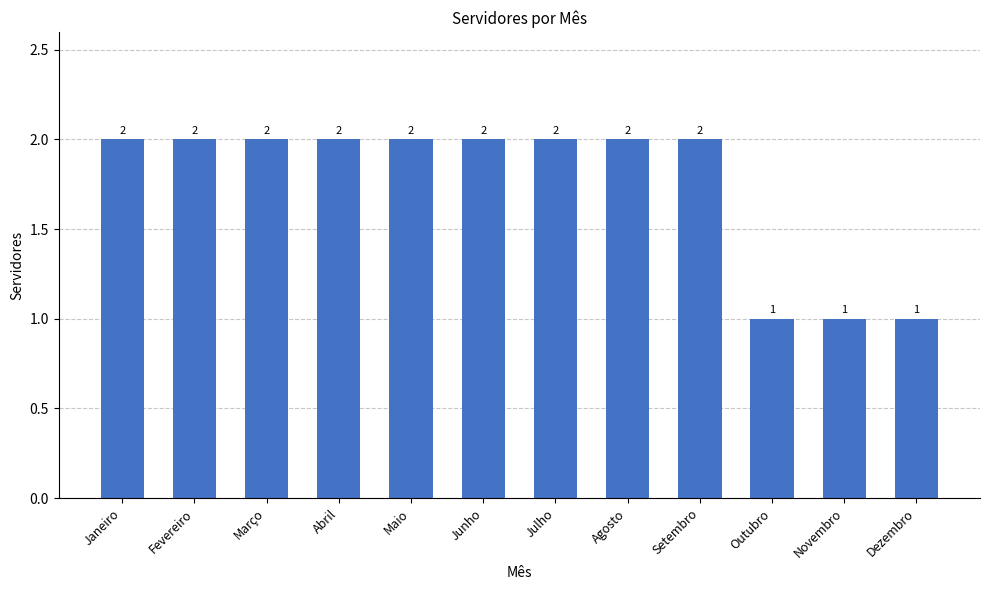

The value at Maio is 2. True or false?

True